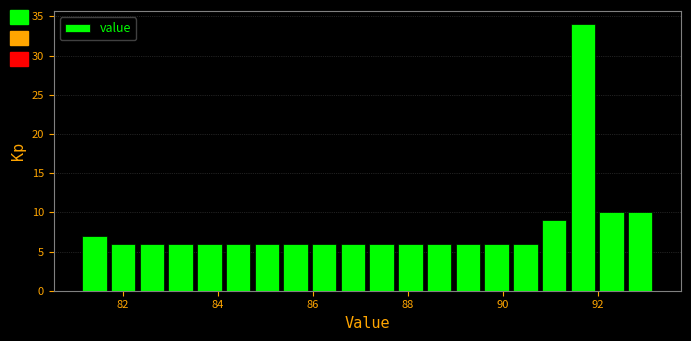

Around what value on the x-axis is the tallest bar? Give the approximate position of its centre, as read against the axis.

91.6